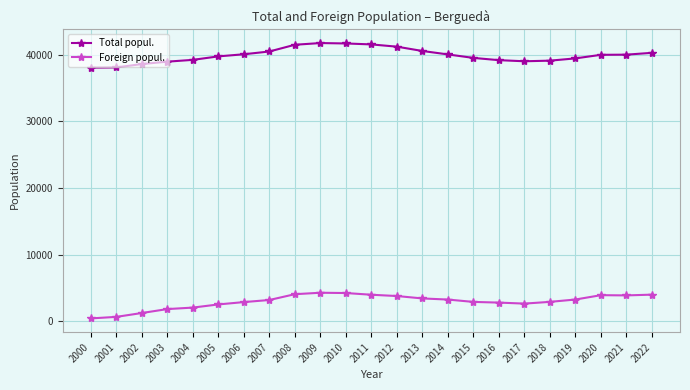

The Foreign popul. series shows 4024 at 2022. True or false?

True